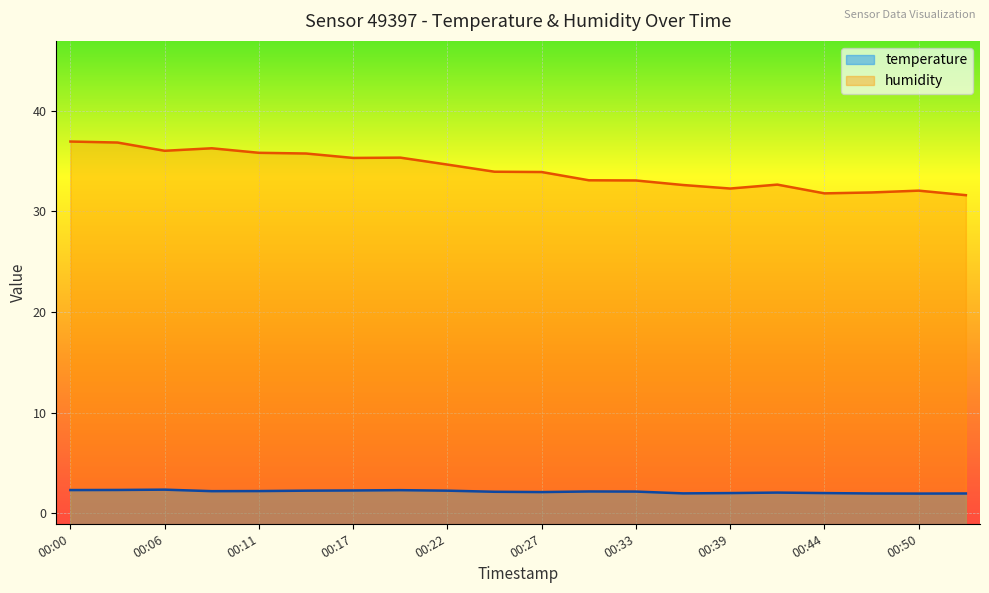

At 00:27, list the series in order from smallest to largest.

temperature, humidity